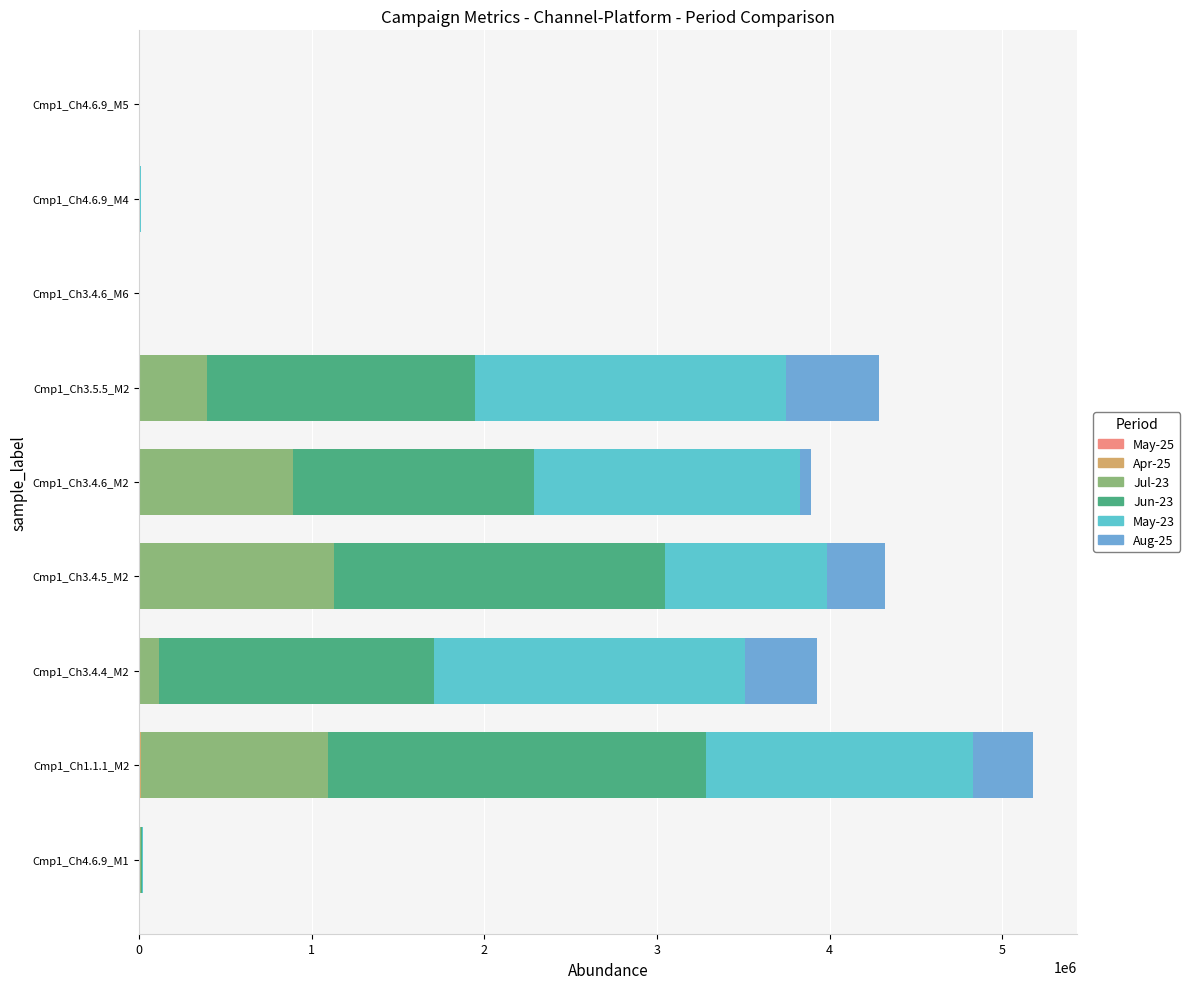

How many data points does each series have?

9